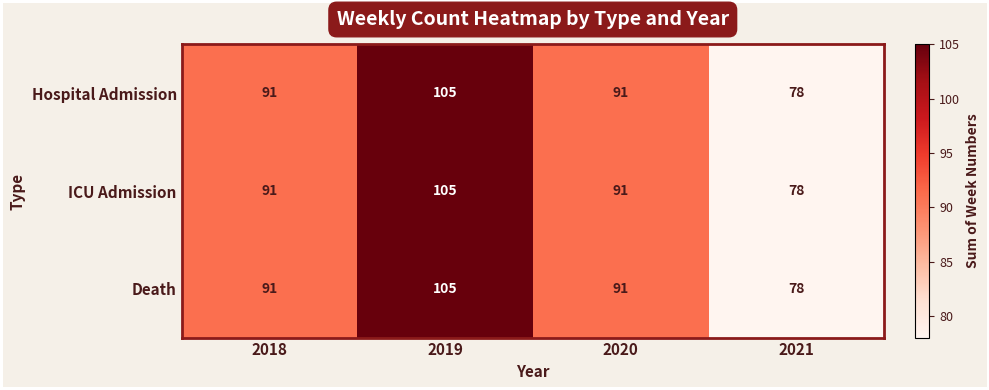

At how many categories does at least one series exceed 86?

3